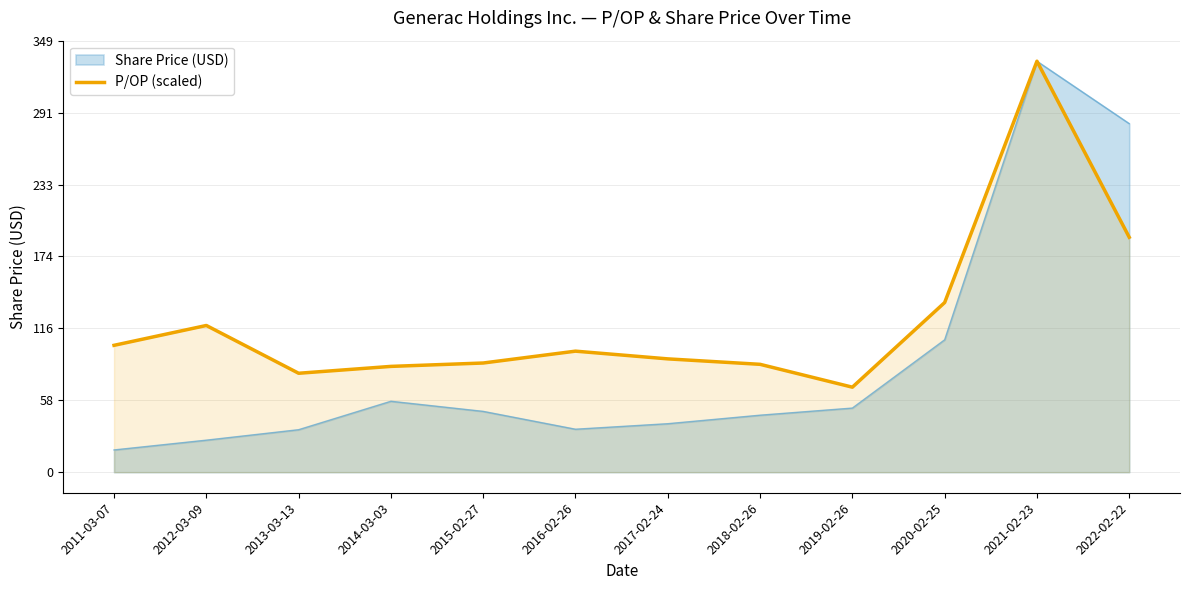

Which has a higher value, 2015-02-27 or 2013-03-13?

2015-02-27